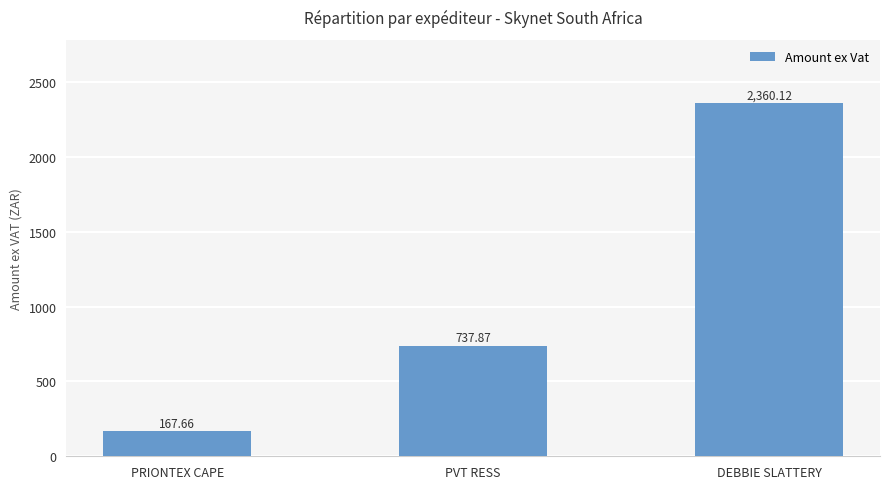

Reading right to left, extract all data points from this chart.

2360.1	737.9	167.7